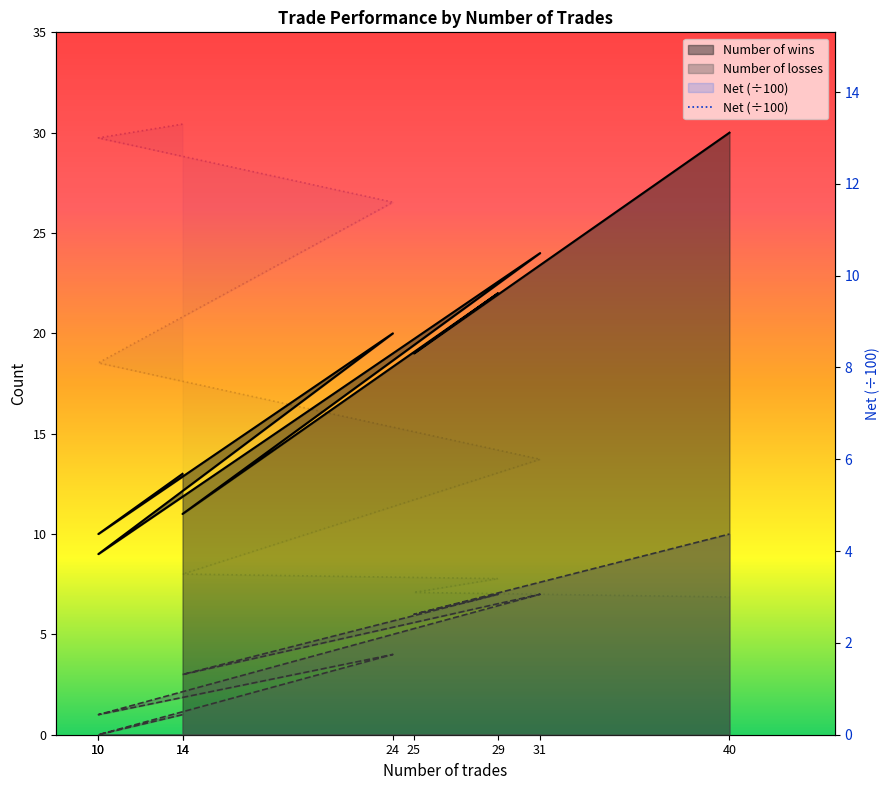

The value of Number of wins at 14 is 13.0. True or false?

True